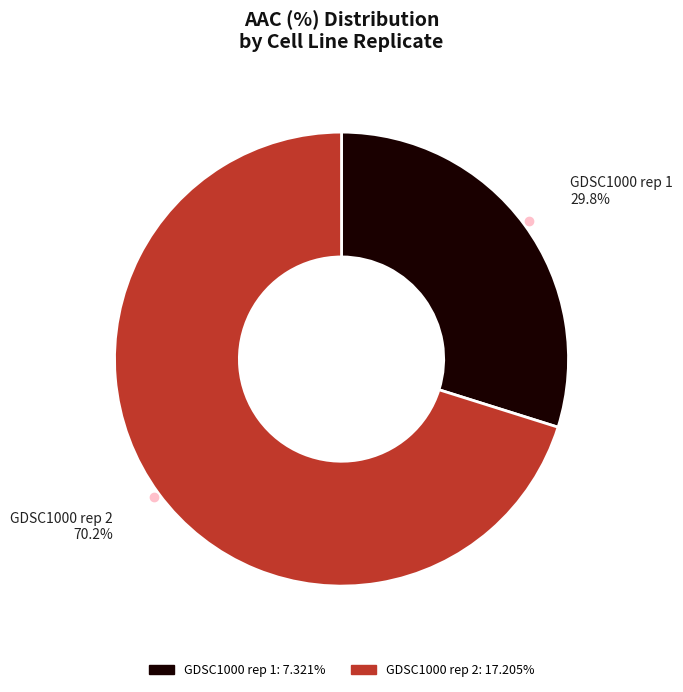

What percentage do GDSC1000 rep 2 and GDSC1000 rep 1 together represent?

100.0%